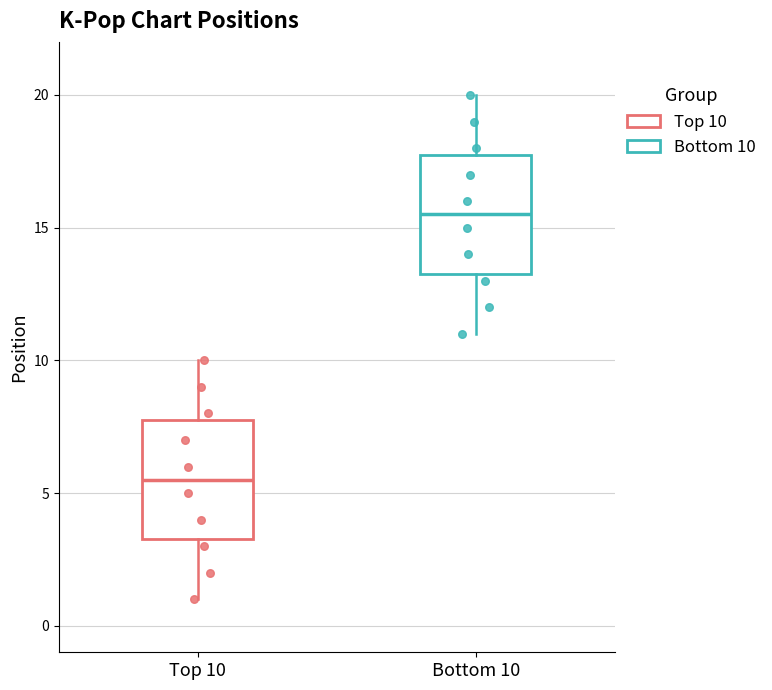

Reading left to right, transcribe this box plot: for each box, give where its median line is, the range the box spans, and where its two whiskers end, as read against the y-axis. The values are not printed on the chart, so give them approximately, as read against the axis.

Top 10: median 5.5, box 3.5 to 8.0, whiskers 1.0 to 10.0
Bottom 10: median 15.5, box 13.5 to 18.0, whiskers 11.0 to 20.0